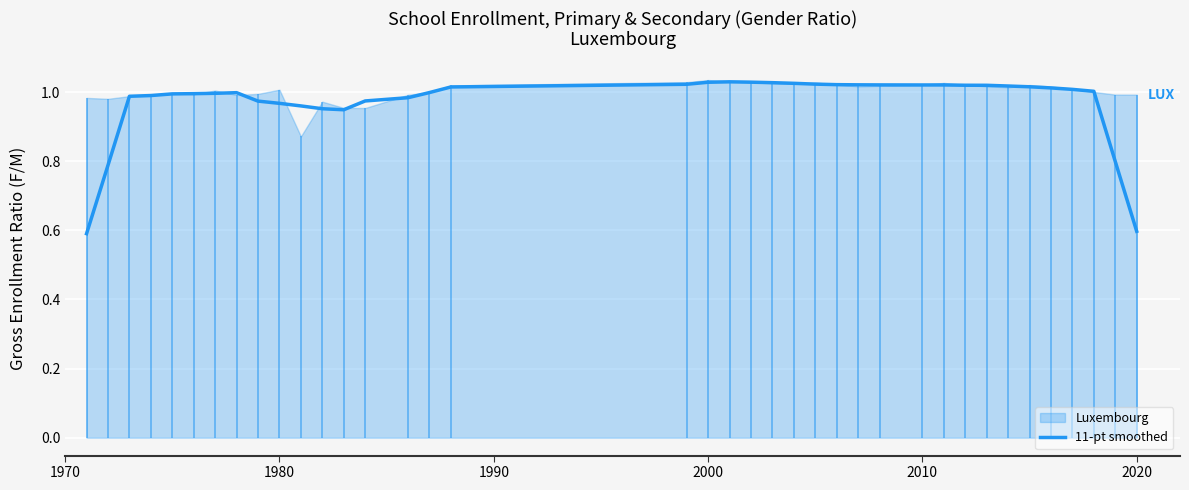

Reading left to right, what are all the values shown in this chart?

0.6	0.8	1.0	1.0	1.0	1.0	1.0	1.0	1.0	1.0	1.0	1.0	0.9	1.0	1.0	1.0	1.0	1.0	1.0	1.0	1.0	1.0	1.0	1.0	1.0	1.0	1.0	1.0	1.0	1.0	1.0	1.0	1.0	1.0	1.0	1.0	0.8	0.6